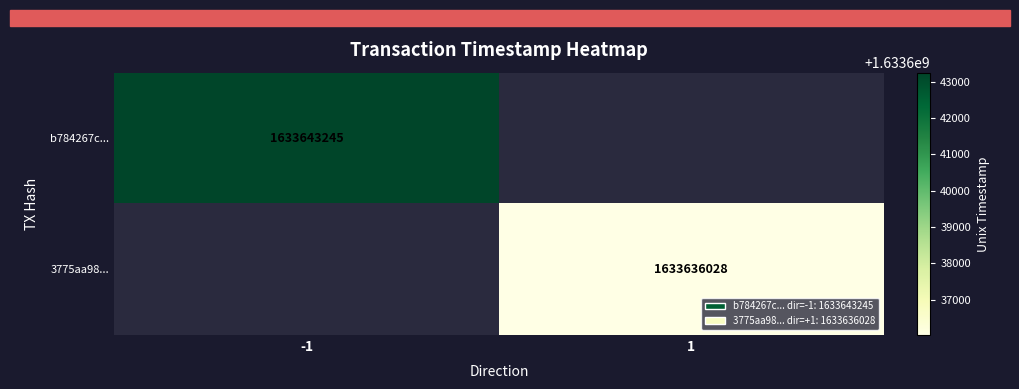

The value of 3775aa98... at 1 is 1633636028. True or false?

True